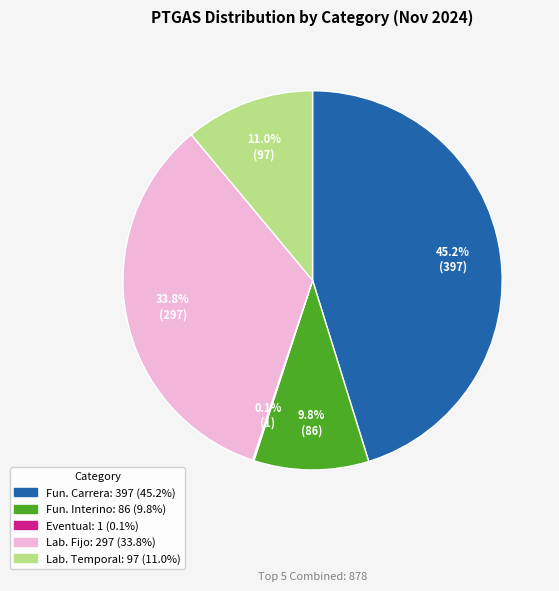

Does any single category account for the majority?

No